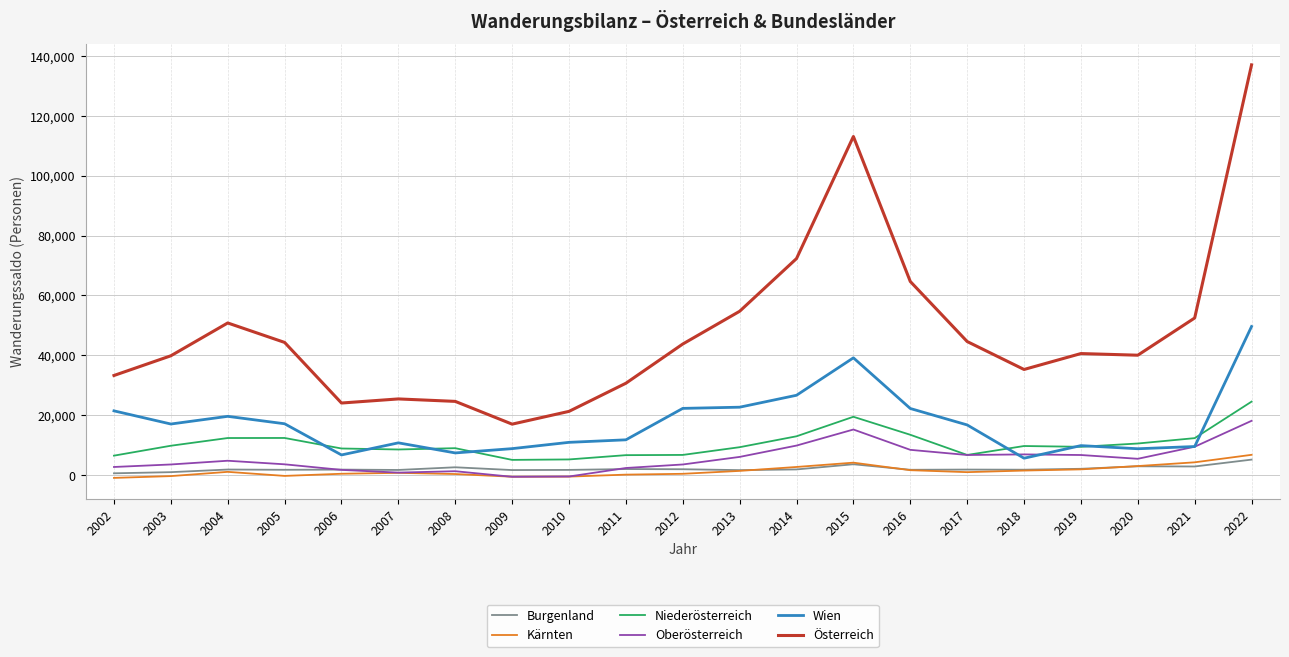

The value of Burgenland at 2015 is 3664. True or false?

True